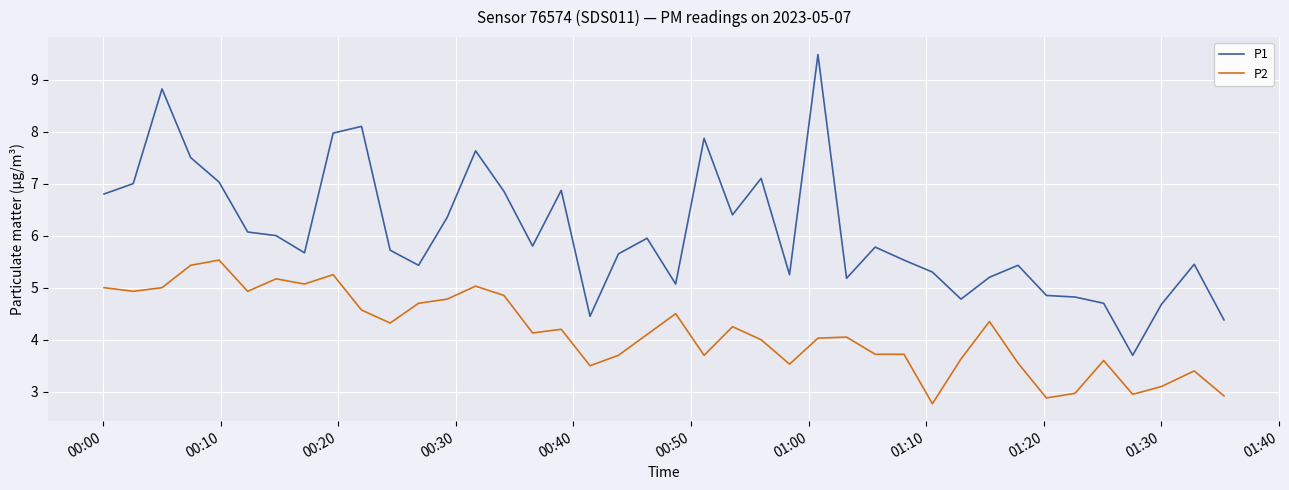

True or false: P1 and P2 cross at least once.

False